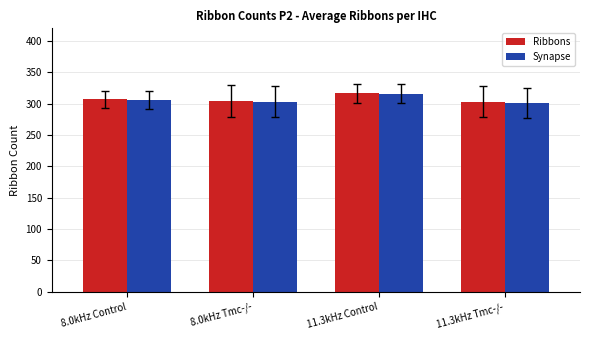

What is the value of the Ribbons bar at the 1st from the left?

306.8